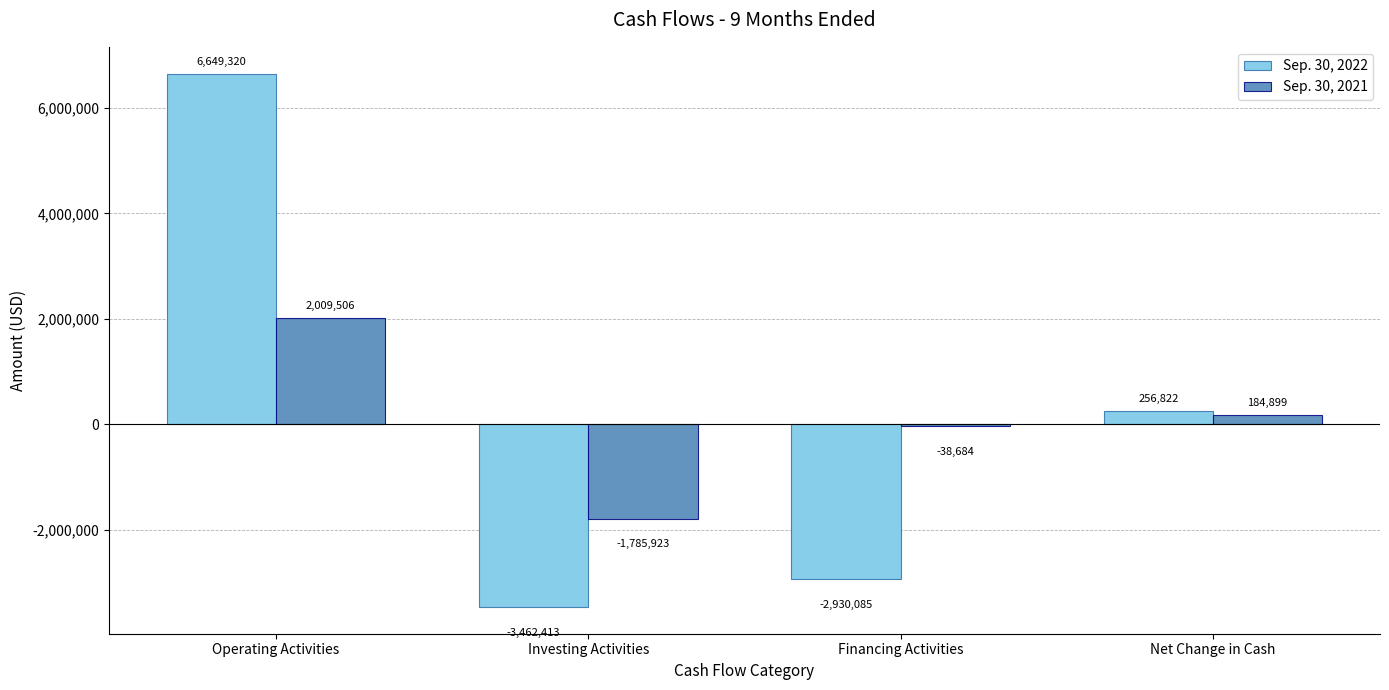

Reading right to left, extract all data points from this chart.

Sep. 30, 2022: Net Change in Cash=256822	Financing Activities=-2930085	Investing Activities=-3462413	Operating Activities=6649320
Sep. 30, 2021: Net Change in Cash=184899	Financing Activities=-38684	Investing Activities=-1785923	Operating Activities=2009506